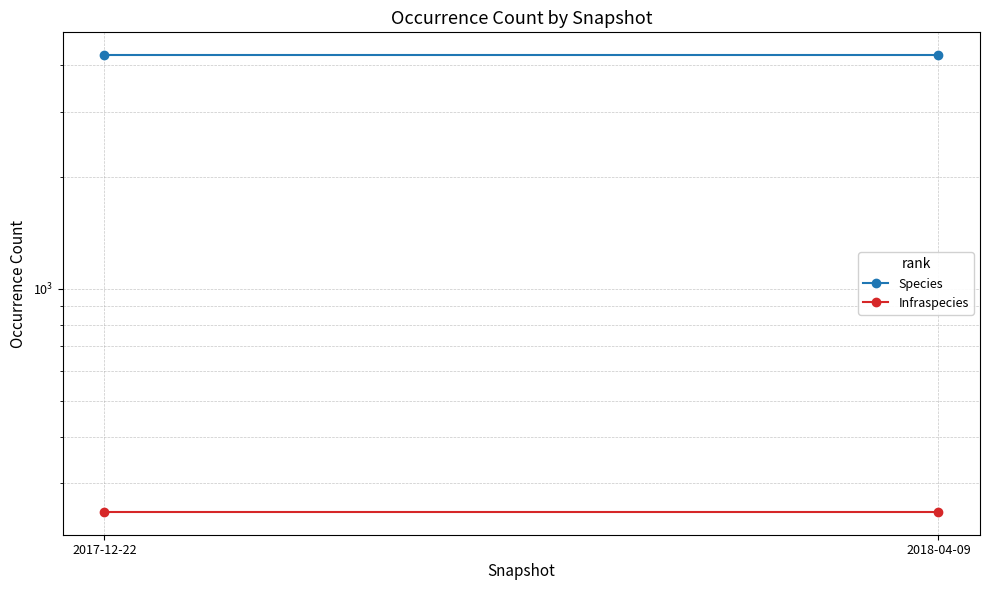

Which series has the largest range (max minus min)?

Species